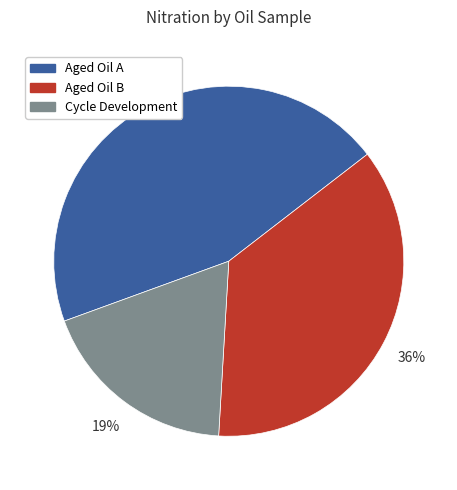

To the nearest percent, what is the average slice percentage?

33%